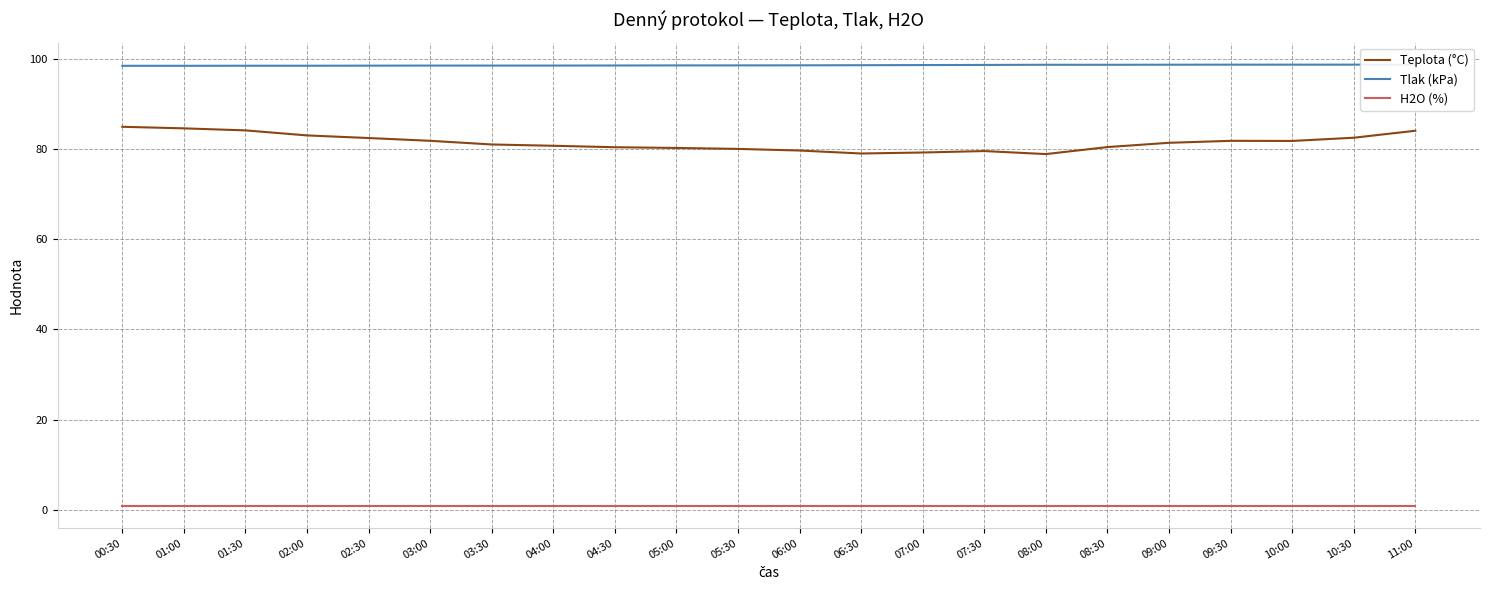

True or false: Tlak (kPa) and Teplota (°C) intersect in this chart.

False